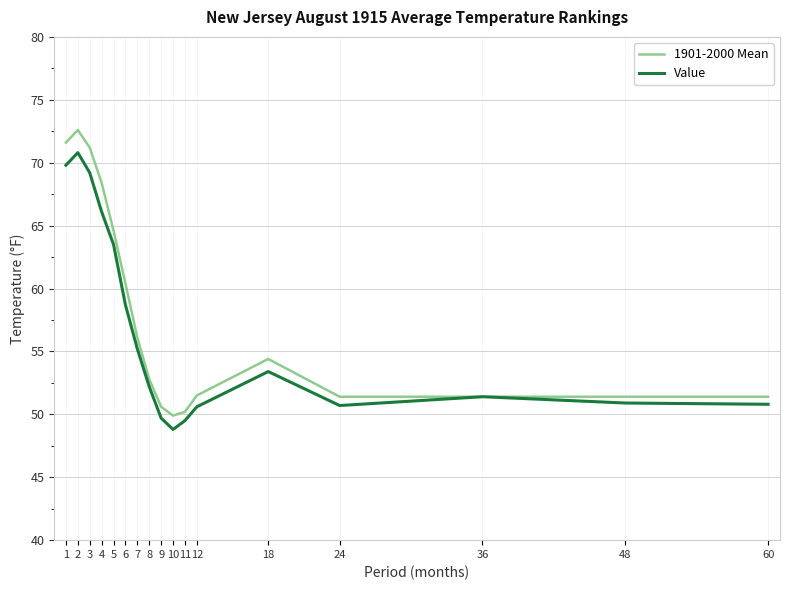

True or false: Value has a value of 16.2 at 48.

False